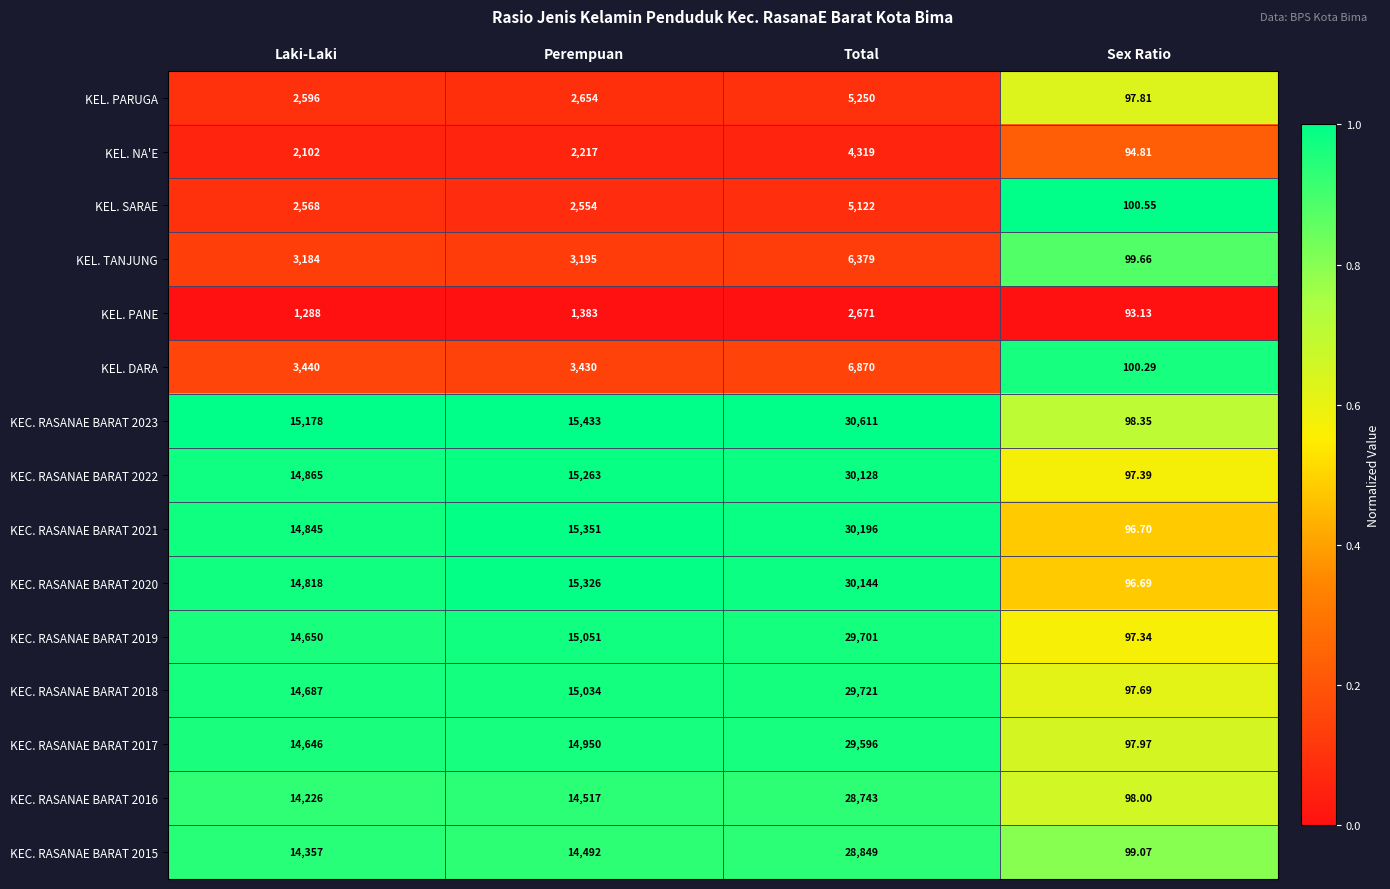

Which series has the widest spread of values?

KEC. RASANAE BARAT 2023